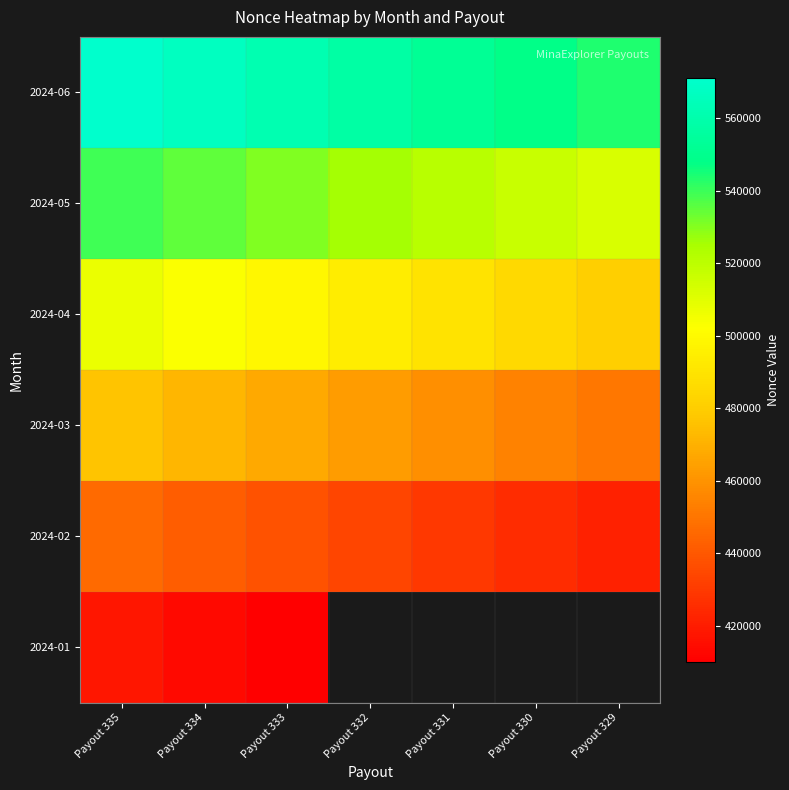

What is the approximate value of 2024-05 at Payout 335?

539392.0